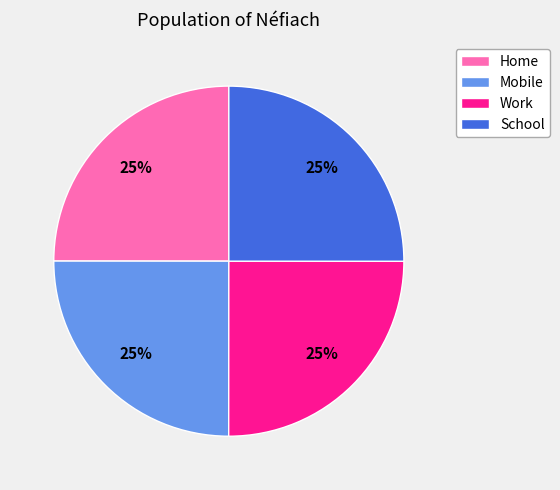

Count the number of slices in the pie.

4